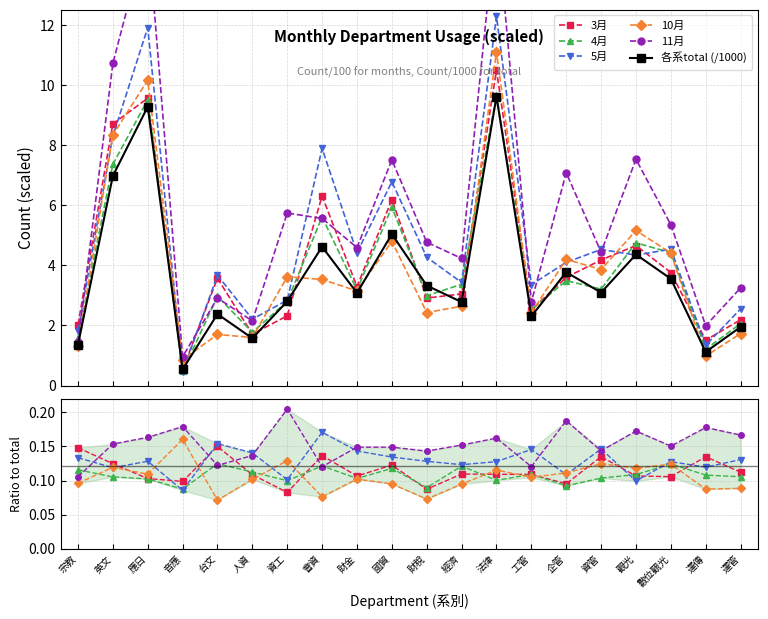

What is the value of the 4月 point at the 18th from the left?

0.1